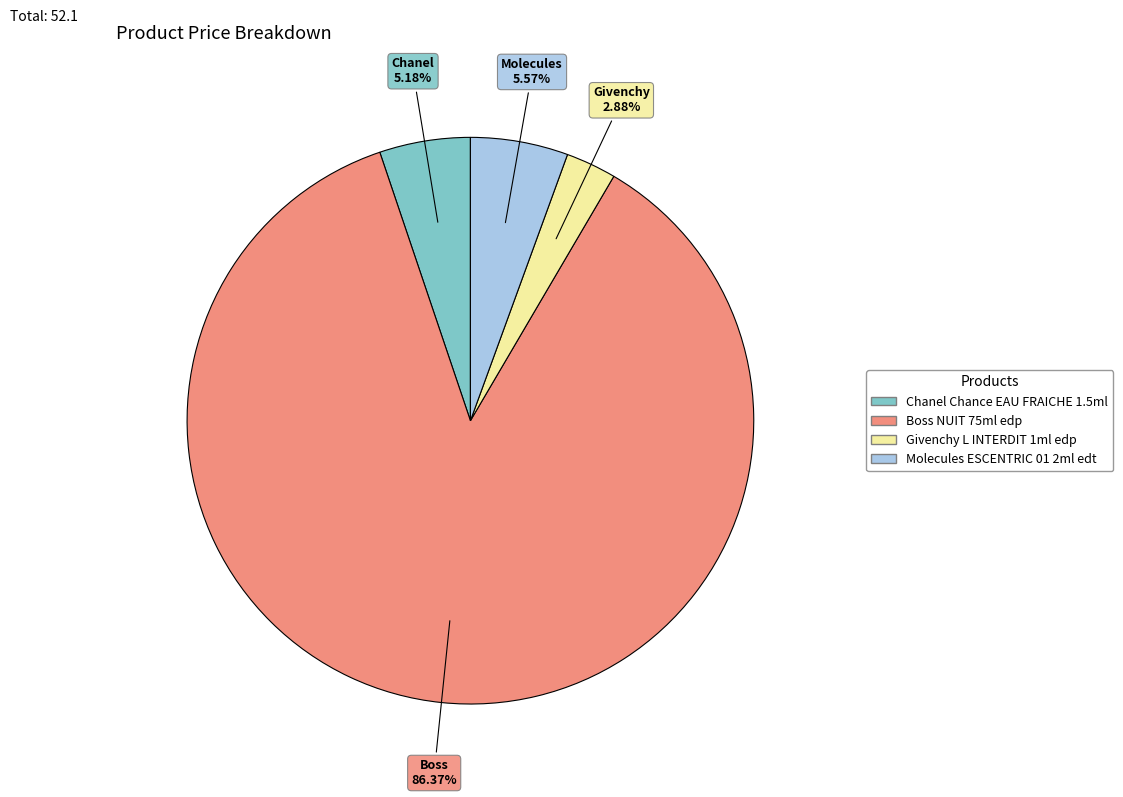

How many slices are in this pie chart?

4